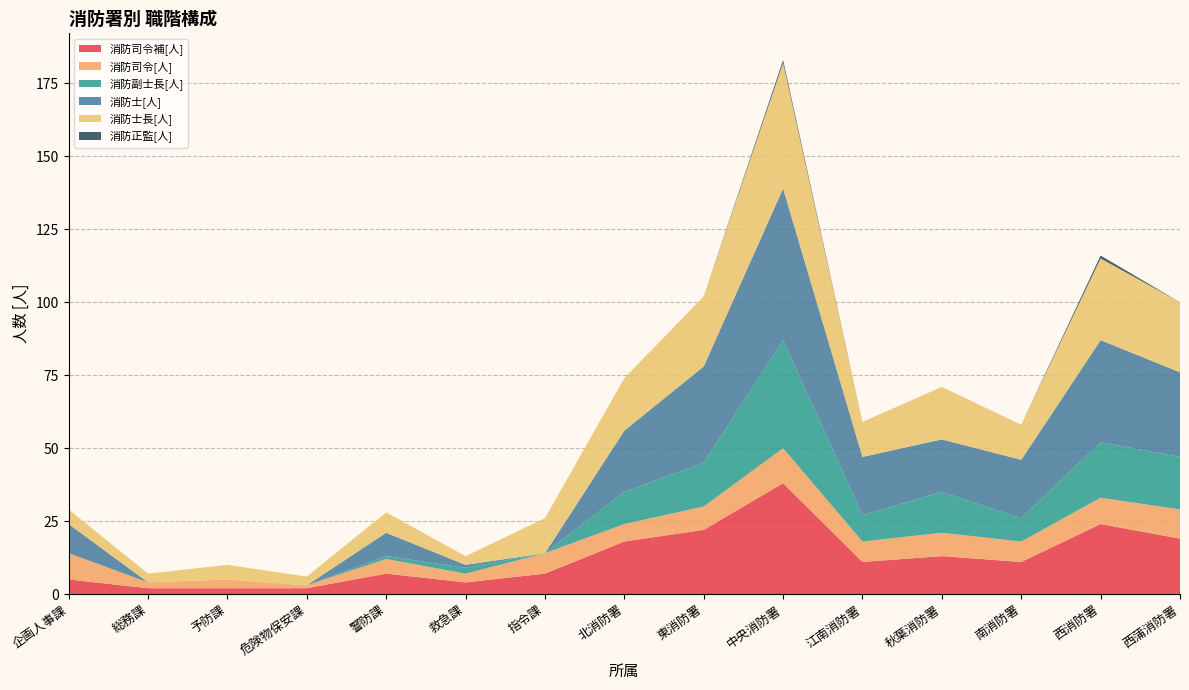

Reading left to right, list all the values displayed in this chart.

消防司令補[人]: 5	2	2	2	7	4	7	18	22	38	11	13	11	24	19
消防司令[人]: 9	2	3	1	5	3	7	6	8	12	7	8	7	9	10
消防副士長[人]: 0	0	0	0	1	2	0	11	15	37	9	14	8	19	18
消防士[人]: 10	0	0	0	8	1	0	21	33	52	20	18	20	35	29
消防士長[人]: 5	3	5	3	7	3	12	18	24	43	12	18	12	28	24
消防正監[人]: 0	0	0	0	0	0	0	0	0	1	0	0	0	1	0